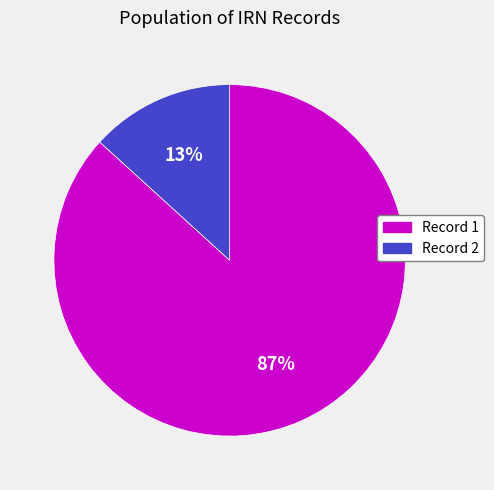

Is there any slice that represents more than half of the pie?

Yes